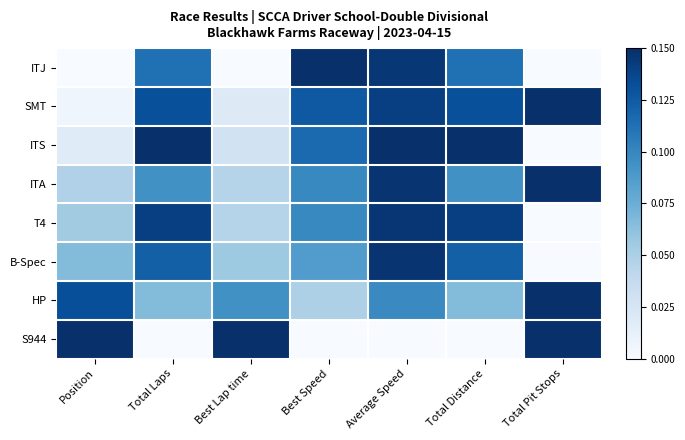

Which series changed the most between Position and Average Speed?

S944